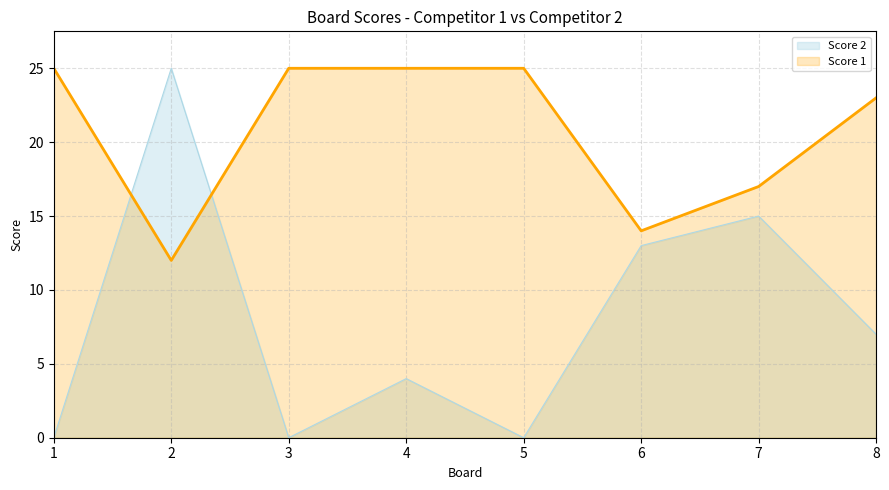

After their last crossing, which series has the higher values: Score 2 or Score 1?

Score 1